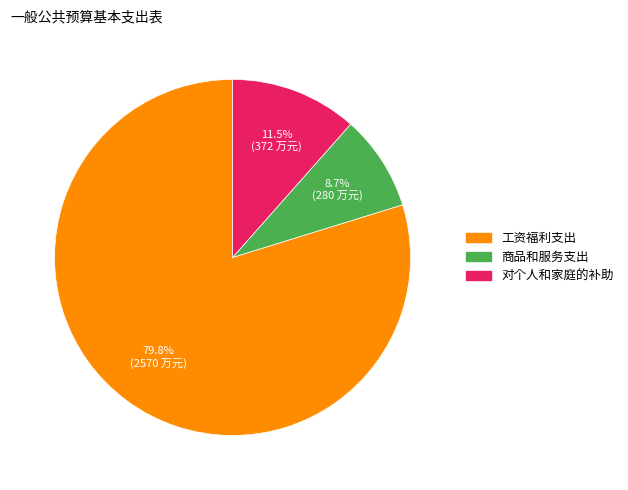

Is 商品和服务支出 the majority of the pie?

No